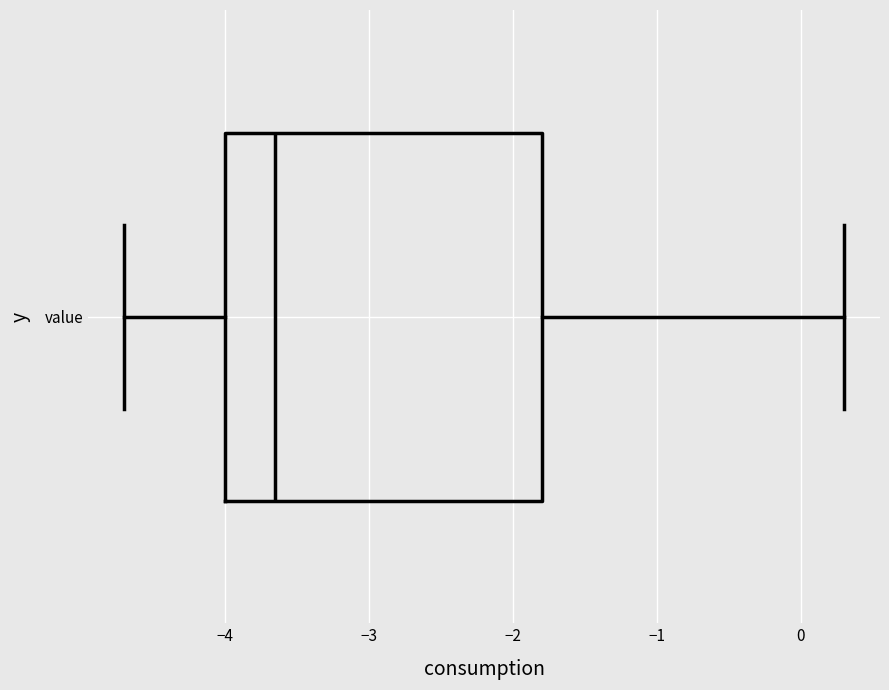

Transcribe this box plot: give where the median line is, the range the box spans, and where the two whiskers end, as read against the x-axis. The values are not printed on the chart, so give them approximately, as read against the axis.

median -3.6, box -4.0 to -1.8, whiskers -4.7 to 0.3